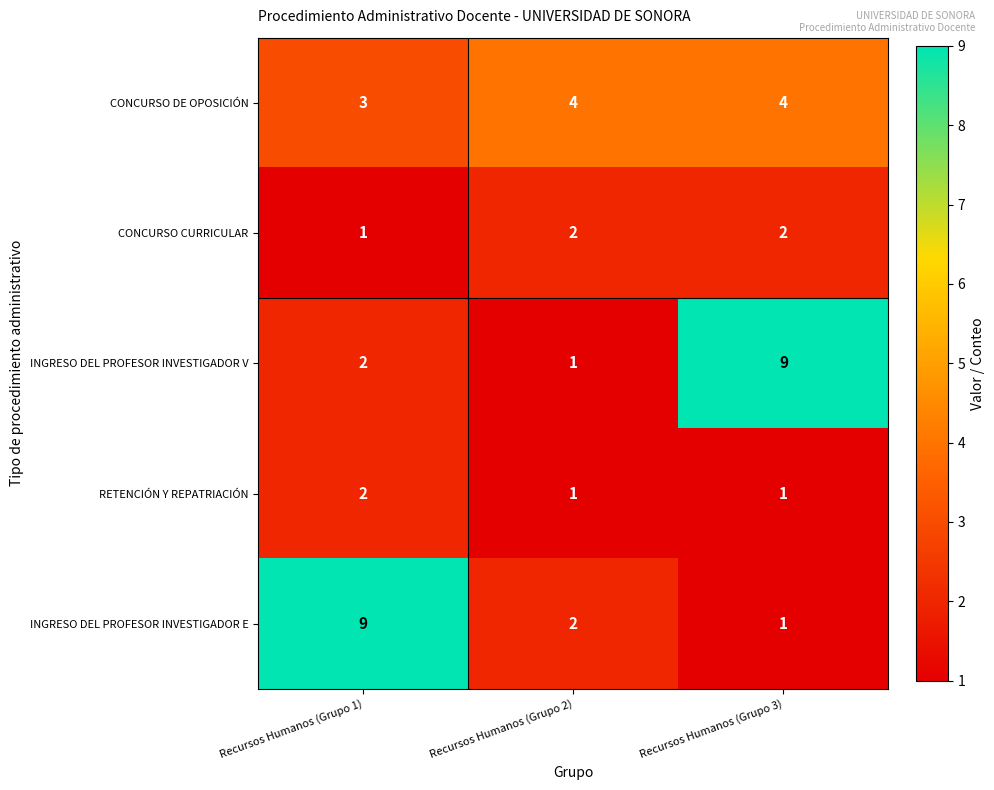

What is the sum of the RETENCIÓN Y REPATRIACIÓN values at Recursos Humanos (Grupo 2) and Recursos Humanos (Grupo 1)?

3